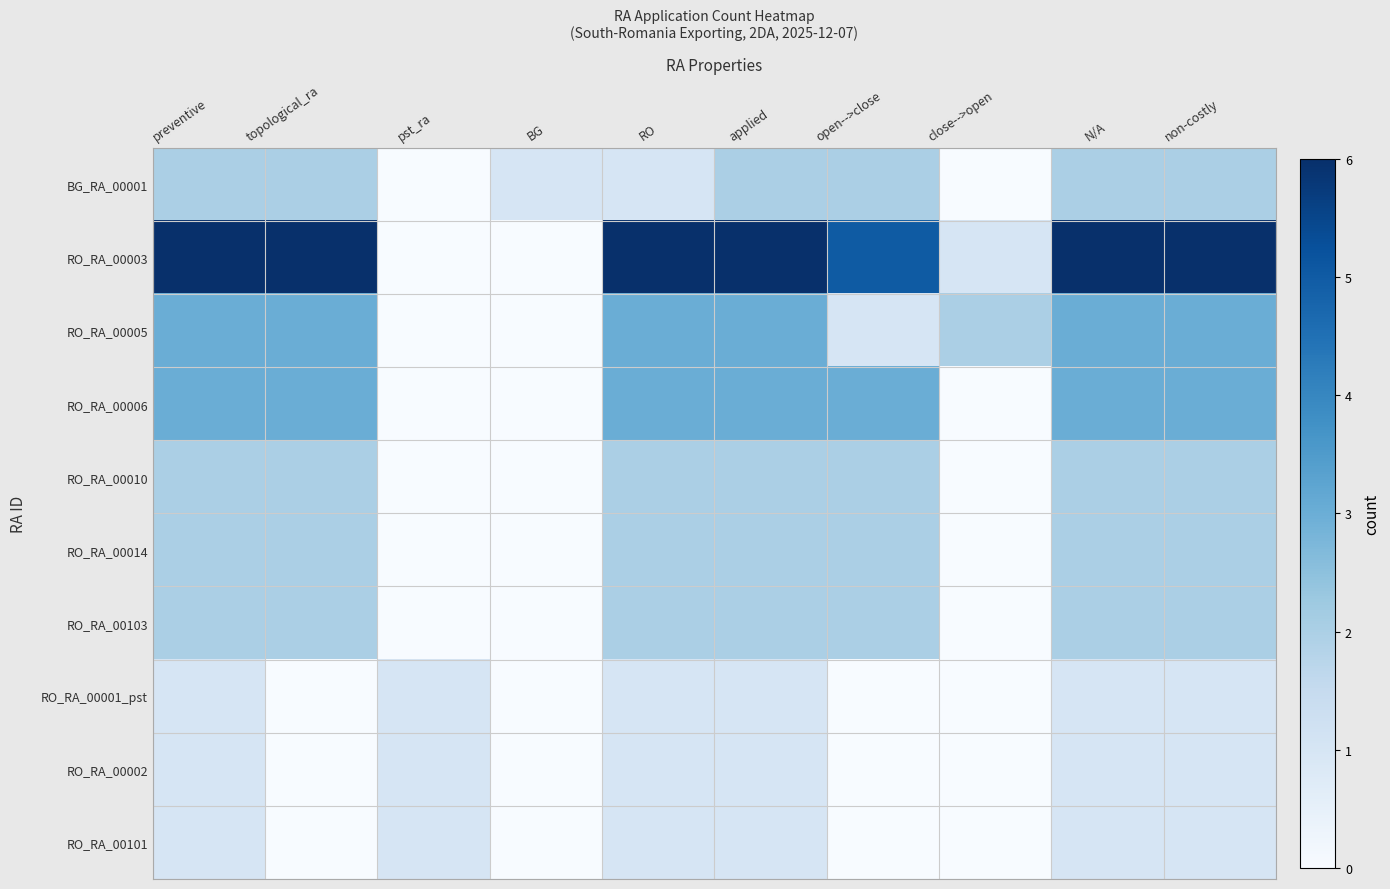

Which category has the lowest value across all series?

pst_ra